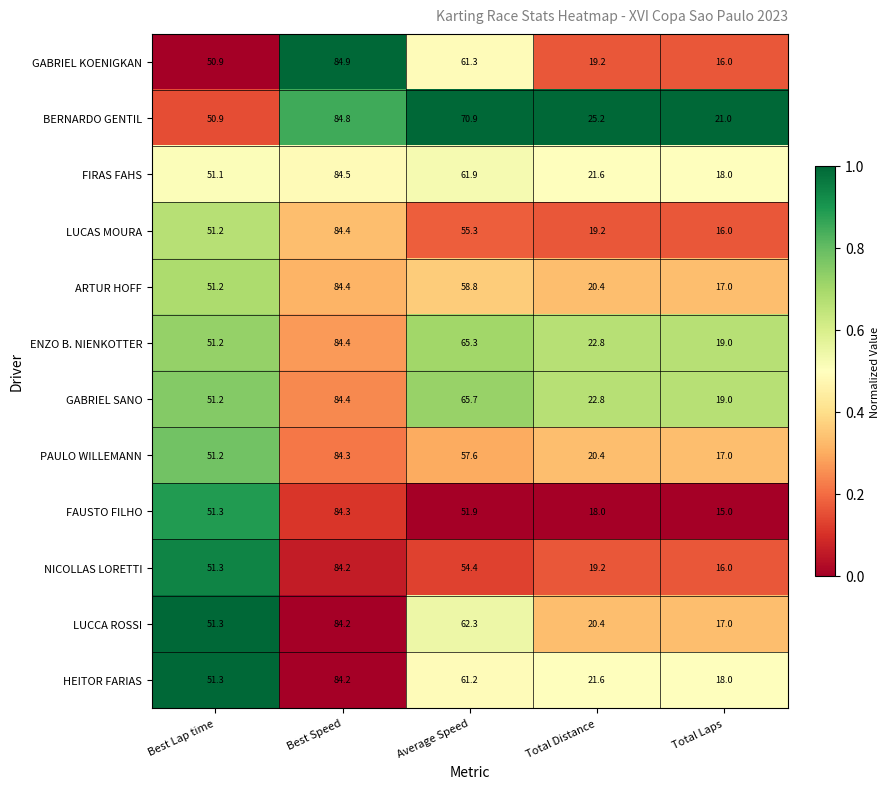

List the labels in order of ARTUR HOFF value, smallest first.

Total Laps, Total Distance, Best Lap time, Average Speed, Best Speed